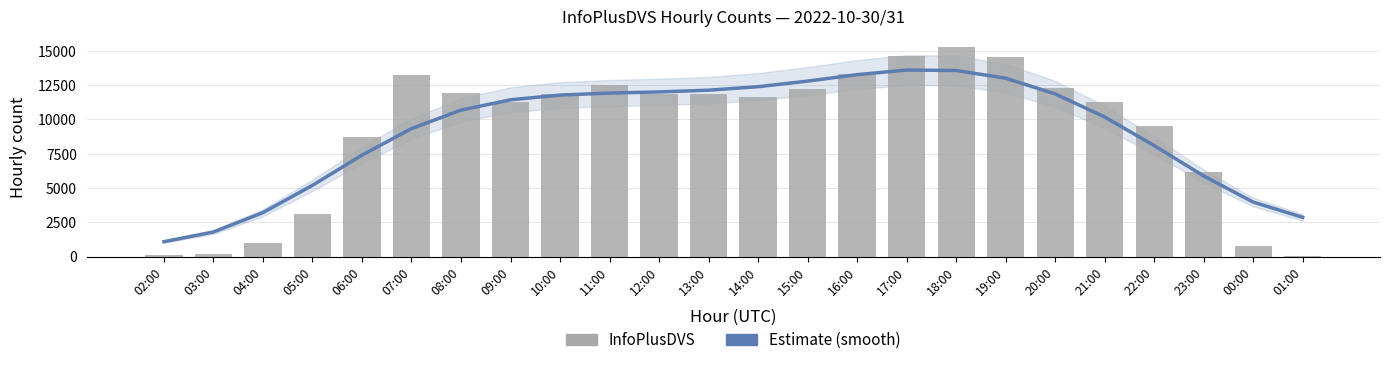

Is it true that Estimate (smooth) equals 13267.1 at 16:00?

True